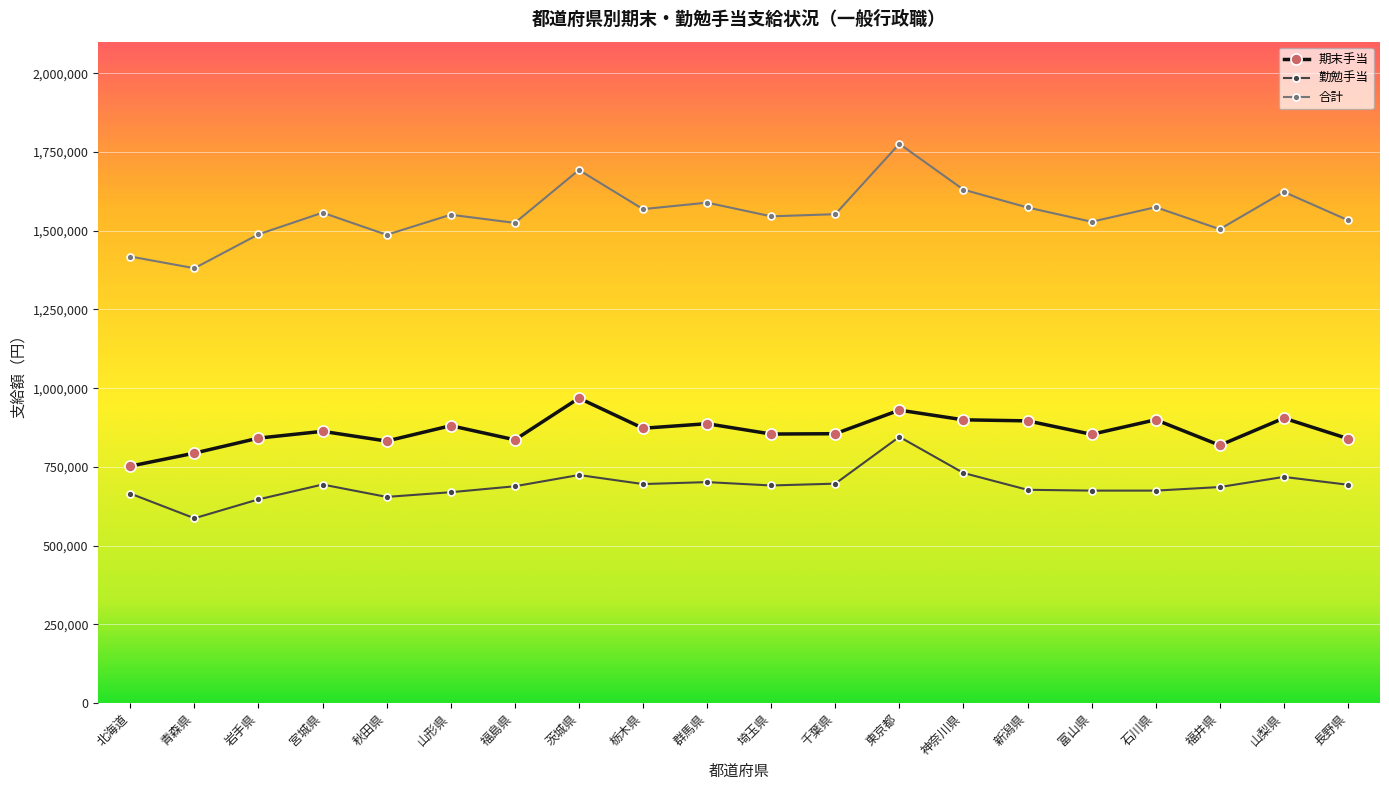

In 合計, how many points are higher than both neighbors (excluding endpoints)?

7